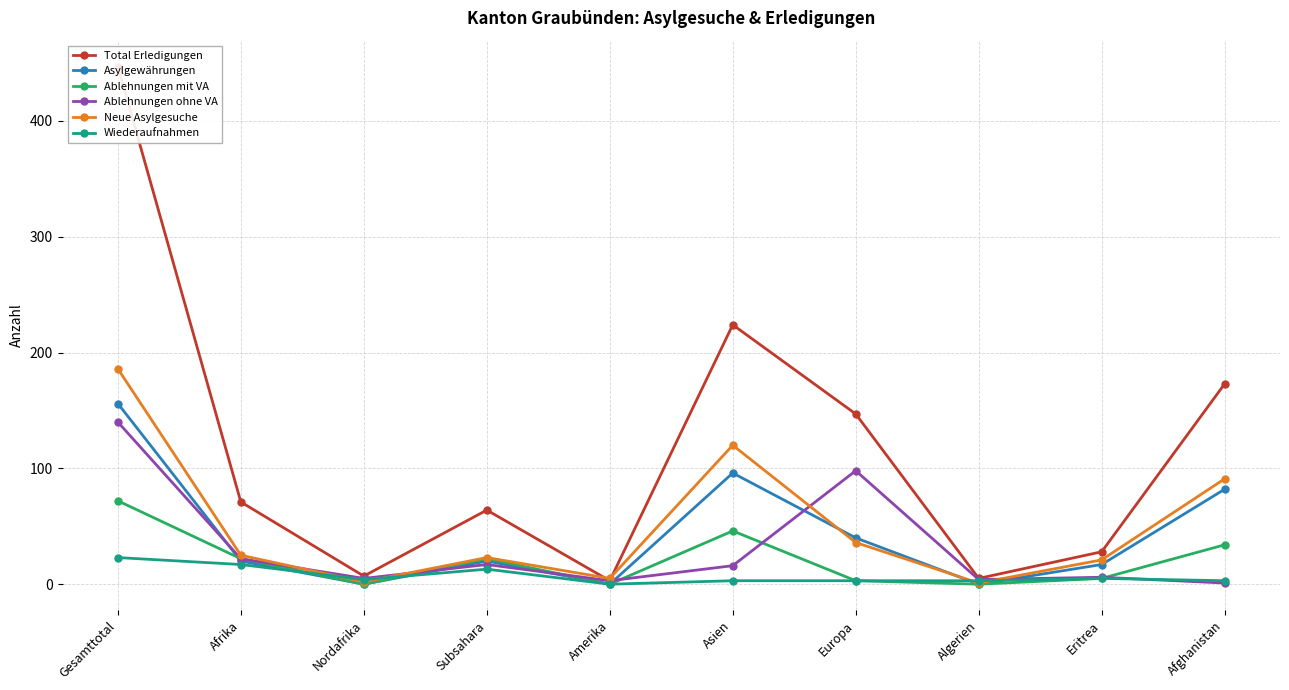

Reading right to left, list all the values displayed in this chart.

Total Erledigungen: 173	28	5	147	224	3	64	7	71	447
Asylgewährungen: 82	17	0	40	96	0	20	0	20	156
Ablehnungen mit VA: 34	5	0	3	46	0	22	0	22	72
Ablehnungen ohne VA: 1	6	4	98	16	3	17	5	22	140
Neue Asylgesuche: 91	21	1	36	120	5	23	2	25	186
Wiederaufnahmen: 3	5	3	3	3	0	13	4	17	23